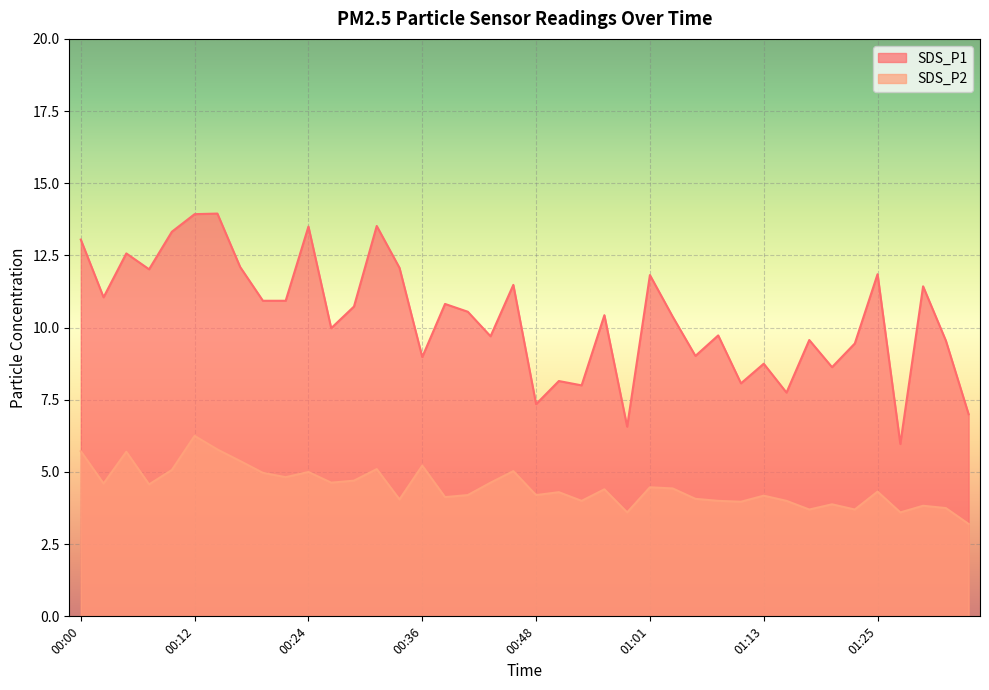

What is the difference between the maximum and minimum values in the SDS_P1 series?

8.0